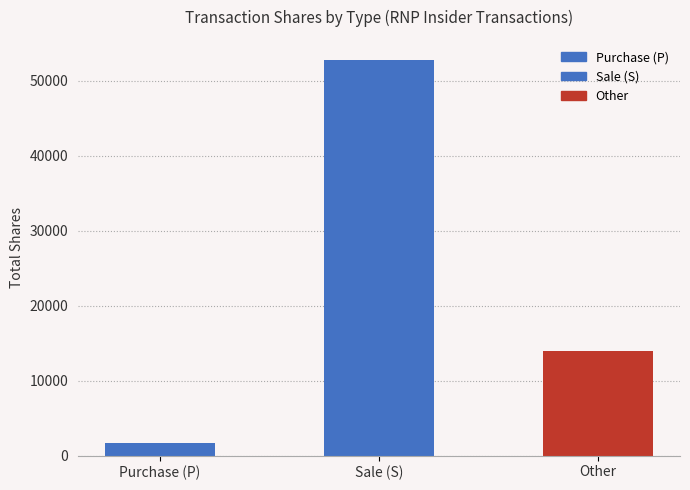

What is the sum of all values?

68502